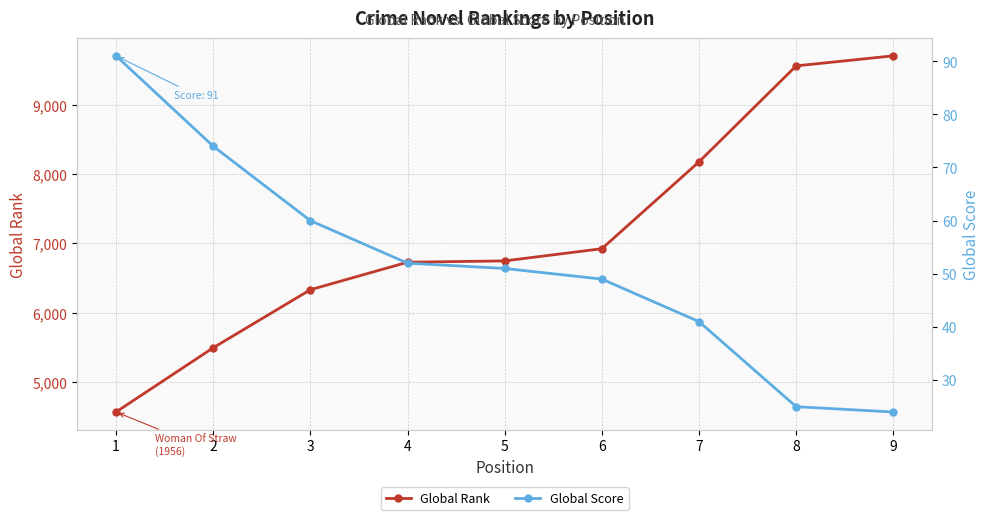

What is the total value across all series at 7?

8218